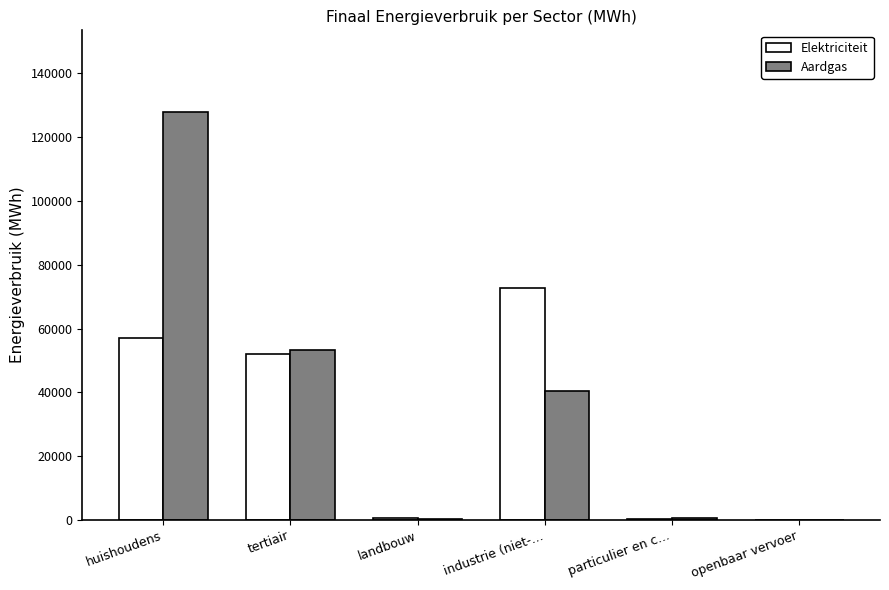

True or false: Aardgas has a value of 24059.5 at industrie (niet-….

False